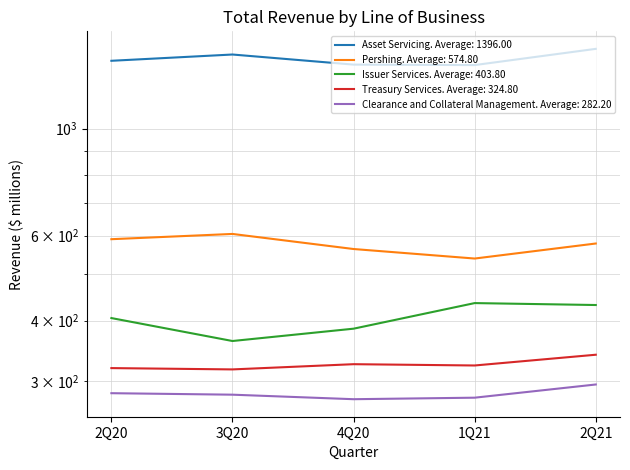

At 4Q20, list the series in order from smallest to largest.

Clearance and Collateral Management, Treasury Services, Issuer Services, Pershing, Asset Servicing